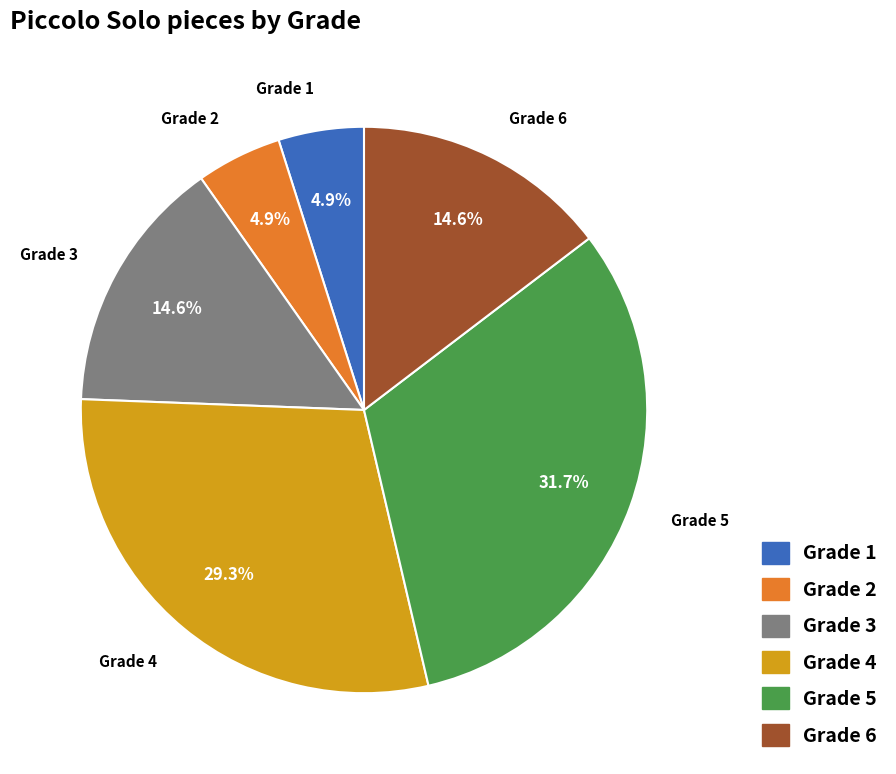

The Grade 4 slice represents 29% of the pie. True or false?

True